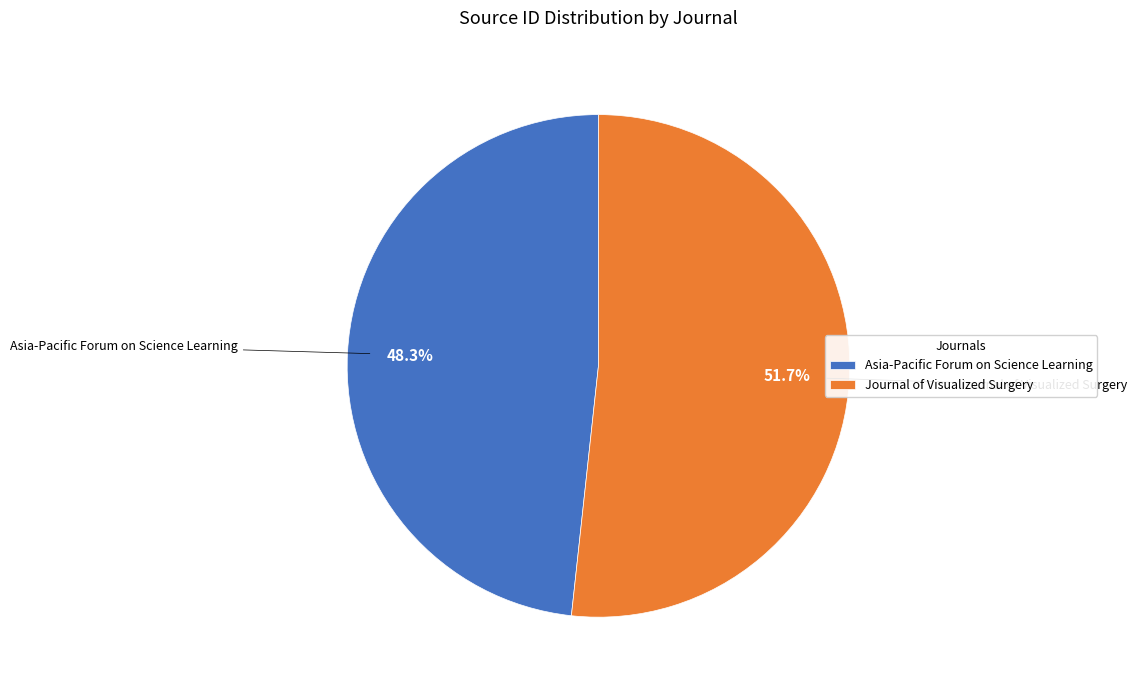

What is the ratio of the value at Asia-Pacific Forum on Science Learning to the value at Journal of Visualized Surgery?

0.9